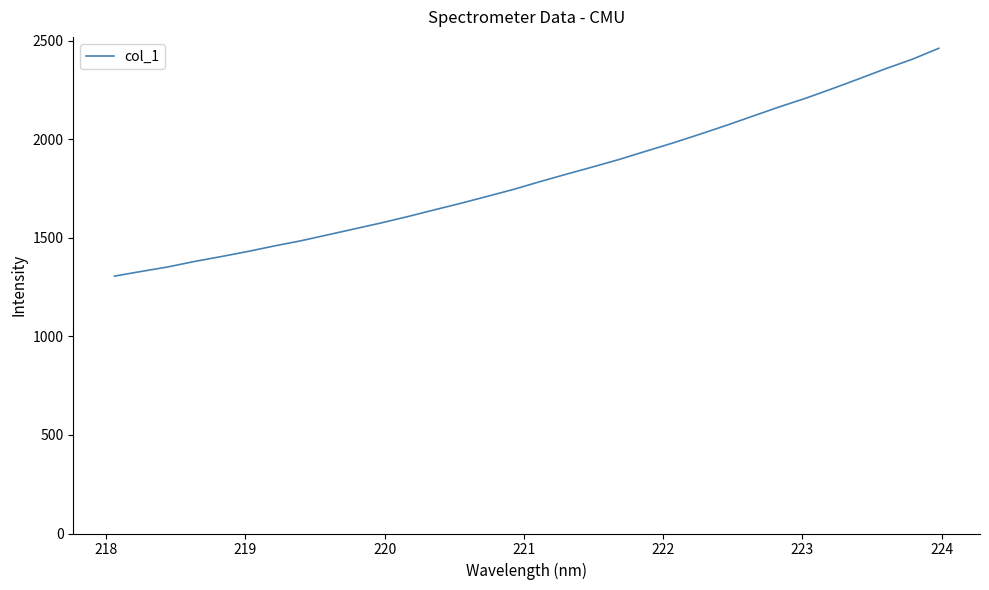

What is the minimum value shown in the chart?

1306.1